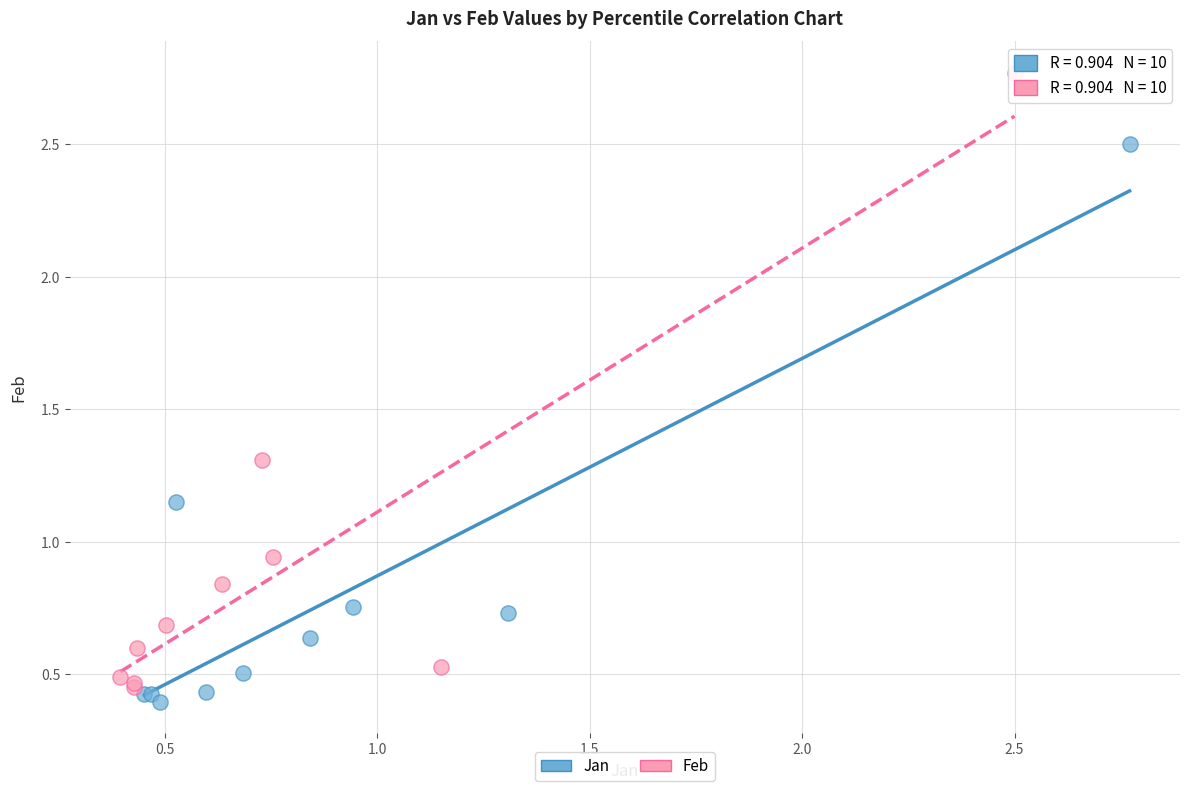

Which series has the widest spread of Y values?

Feb